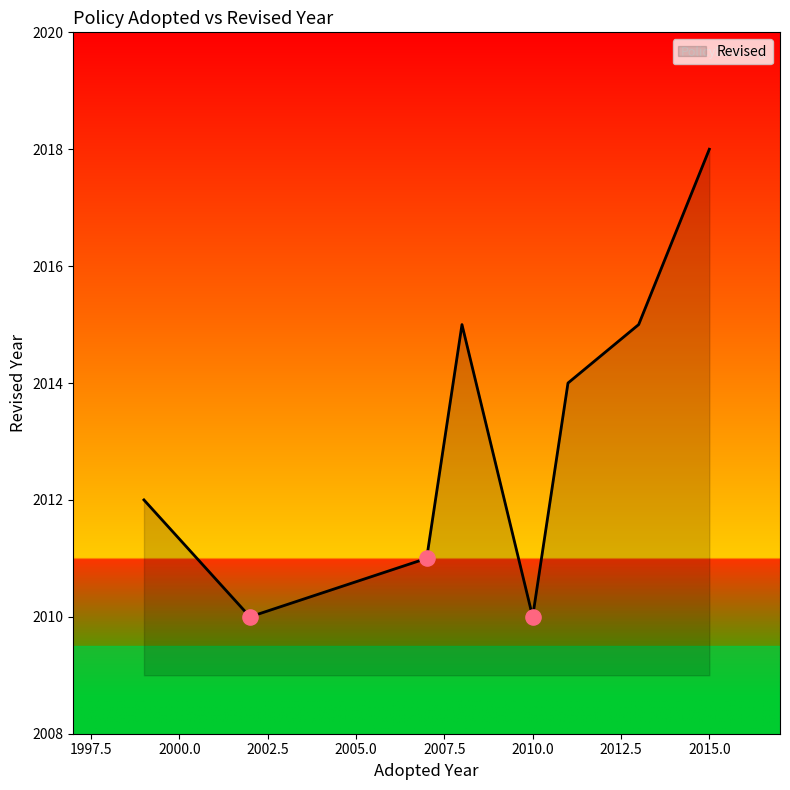

What is the average value?

2013